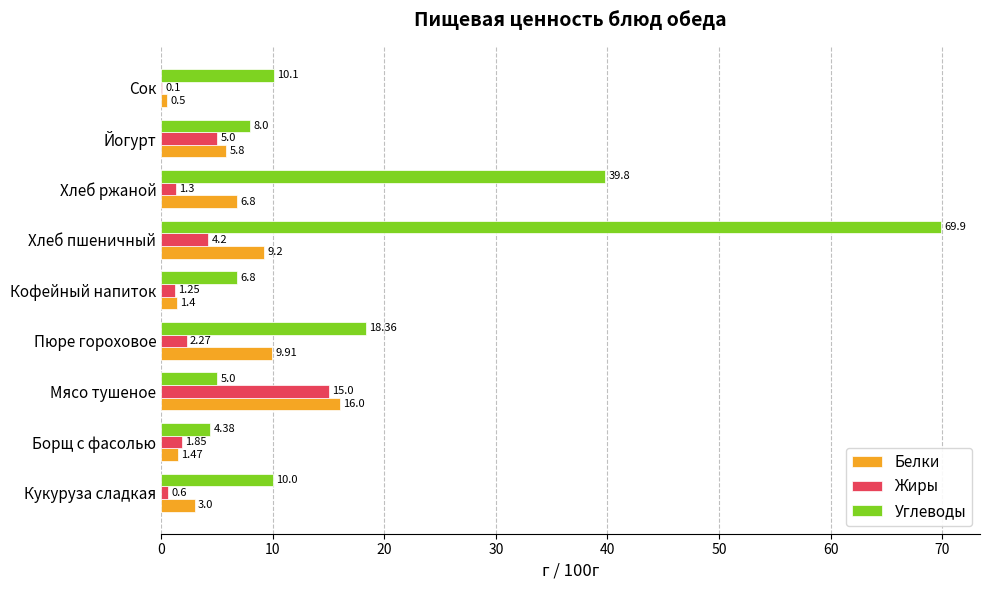

Which series changed the most between Кукуруза сладкая and Сок?

Белки